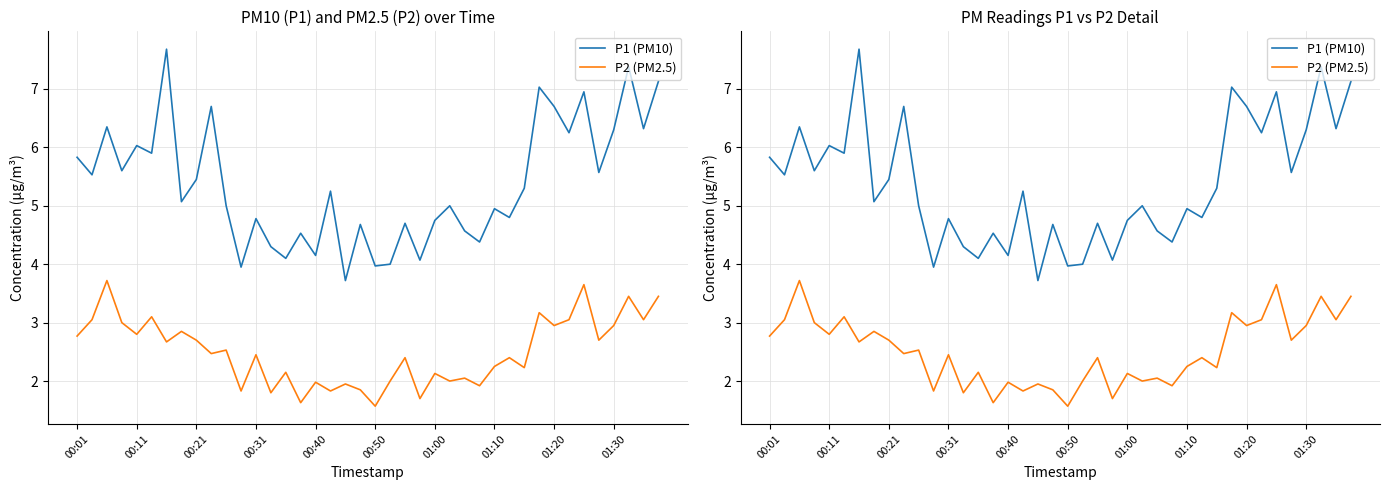

True or false: P2 (PM2.5) has more than 1 interior local peaks.

True